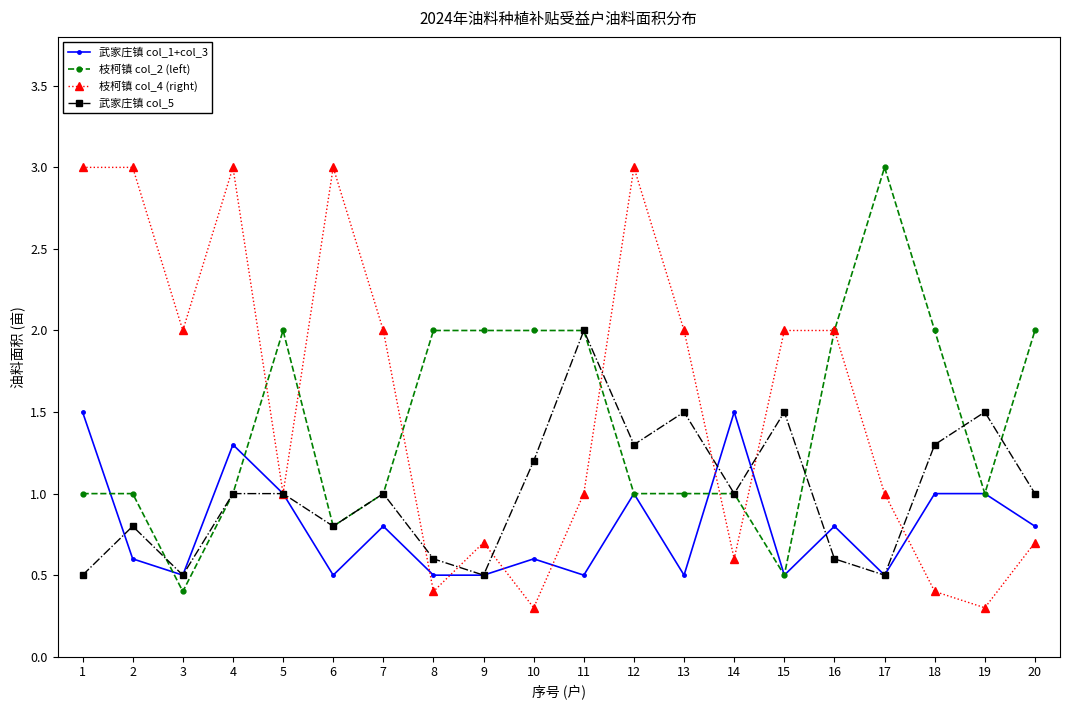

What is the sum of all 枝柯镇 col_2 (left) values?

28.7